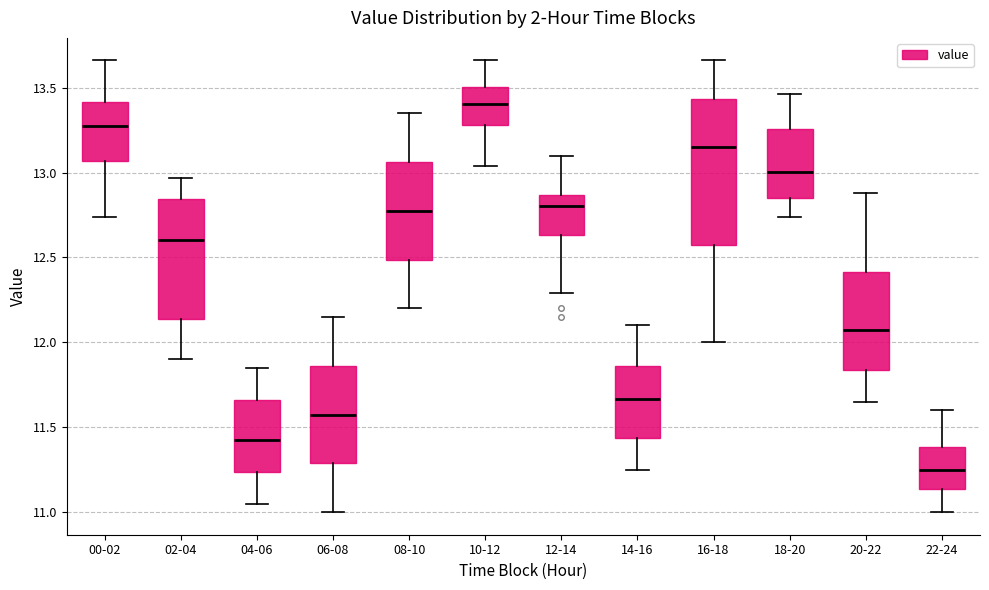

Reading left to right, transcribe this box plot: for each box, give where its median line is, the range the box spans, and where its two whiskers end, as read against the y-axis. The values are not printed on the chart, so give them approximately, as read against the axis.

00-02: median 13.30, box 13.05 to 13.40, whiskers 12.75 to 13.65
02-04: median 12.60, box 12.15 to 12.85, whiskers 11.90 to 12.95
04-06: median 11.45, box 11.25 to 11.65, whiskers 11.05 to 11.85
06-08: median 11.60, box 11.30 to 11.85, whiskers 11.00 to 12.15
08-10: median 12.80, box 12.50 to 13.05, whiskers 12.20 to 13.35
10-12: median 13.40, box 13.30 to 13.50, whiskers 13.05 to 13.65
12-14: median 12.80, box 12.65 to 12.85, whiskers 12.30 to 13.10
14-16: median 11.65, box 11.45 to 11.85, whiskers 11.25 to 12.10
16-18: median 13.15, box 12.60 to 13.45, whiskers 12.00 to 13.65
18-20: median 13.00, box 12.85 to 13.25, whiskers 12.75 to 13.45
20-22: median 12.10, box 11.85 to 12.40, whiskers 11.65 to 12.90
22-24: median 11.25, box 11.15 to 11.40, whiskers 11.00 to 11.60